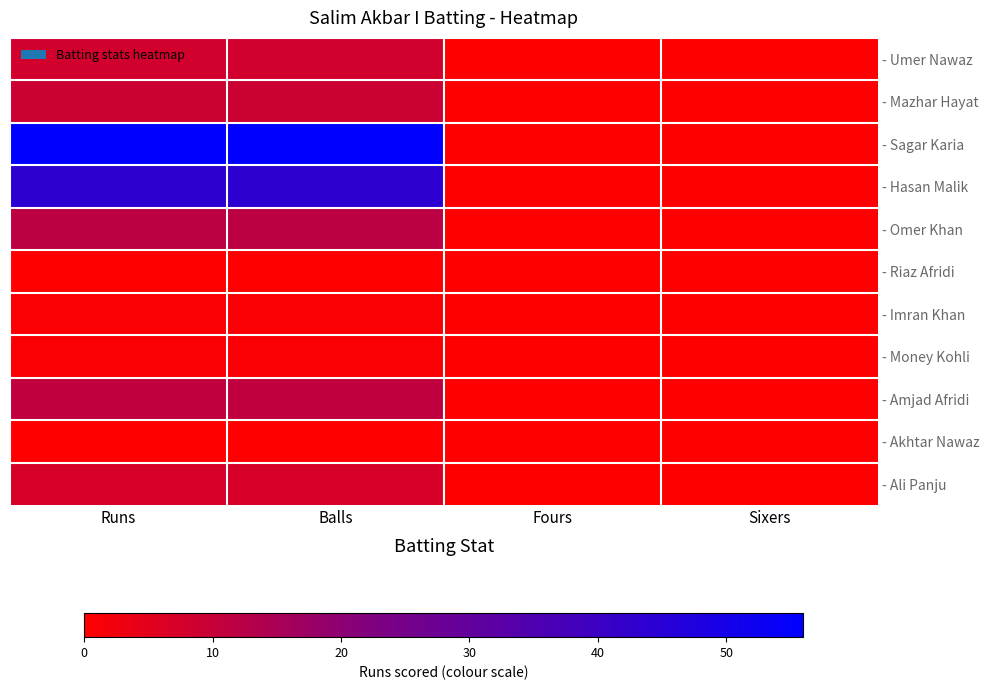

Reading left to right, what are all the values shown in this chart?

- Umer Nawaz: Runs=8	Balls=8	Fours=0	Sixers=0
- Mazhar Hayat: Runs=9	Balls=9	Fours=0	Sixers=0
- Sagar Karia: Runs=56	Balls=56	Fours=0	Sixers=0
- Hasan Malik: Runs=44	Balls=44	Fours=0	Sixers=0
- Omer Khan: Runs=12	Balls=12	Fours=0	Sixers=0
- Riaz Afridi: Runs=0	Balls=0	Fours=0	Sixers=0
- Imran Khan: Runs=1	Balls=1	Fours=0	Sixers=0
- Money Kohli: Runs=1	Balls=1	Fours=0	Sixers=0
- Amjad Afridi: Runs=11	Balls=11	Fours=0	Sixers=0
- Akhtar Nawaz: Runs=0	Balls=0	Fours=0	Sixers=0
- Ali Panju: Runs=7	Balls=7	Fours=0	Sixers=0